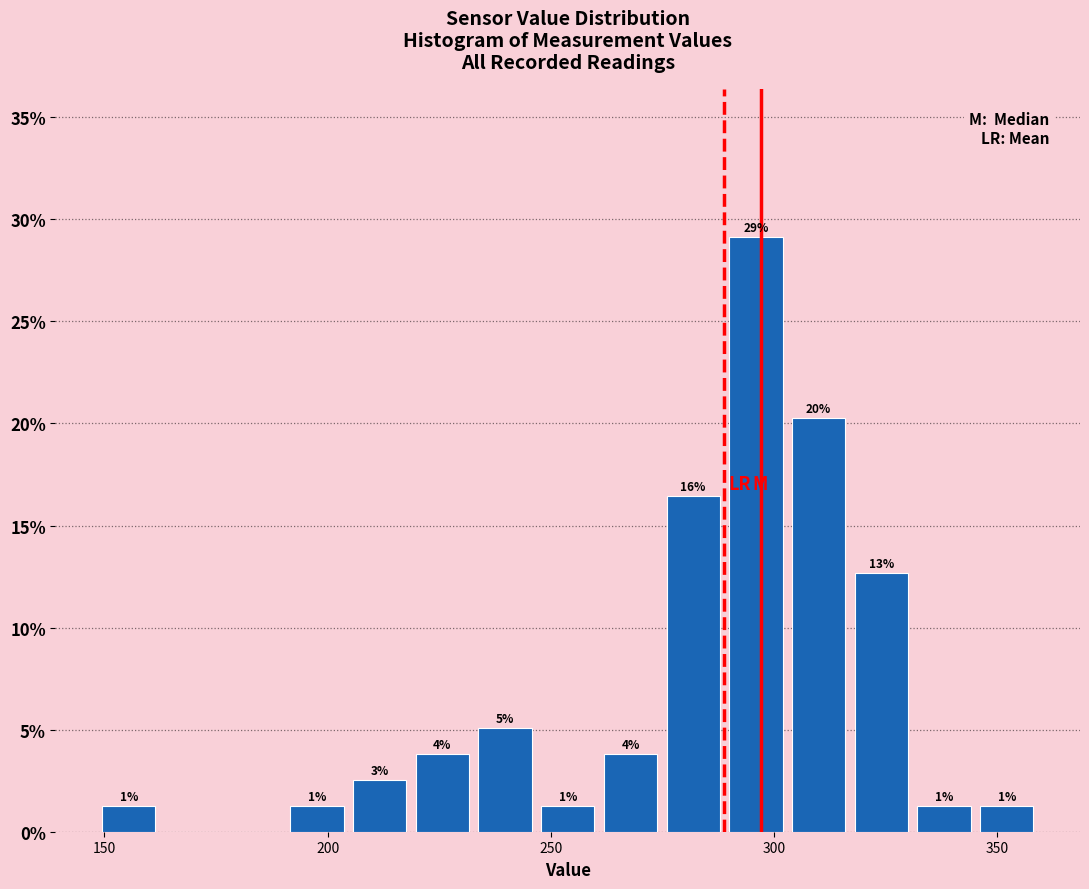

Around what value on the x-axis is the tallest bar? Give the approximate position of its centre, as read against the axis.

295